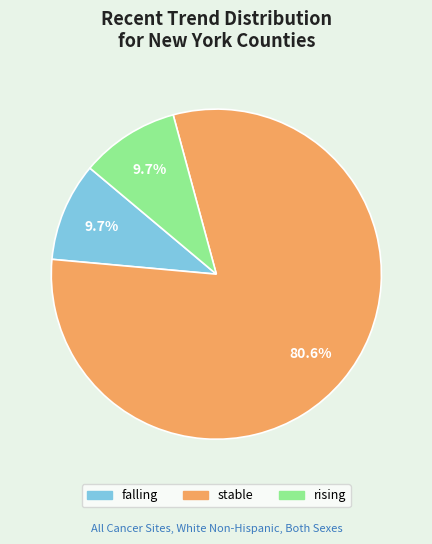

What is the largest slice in the pie chart?

stable